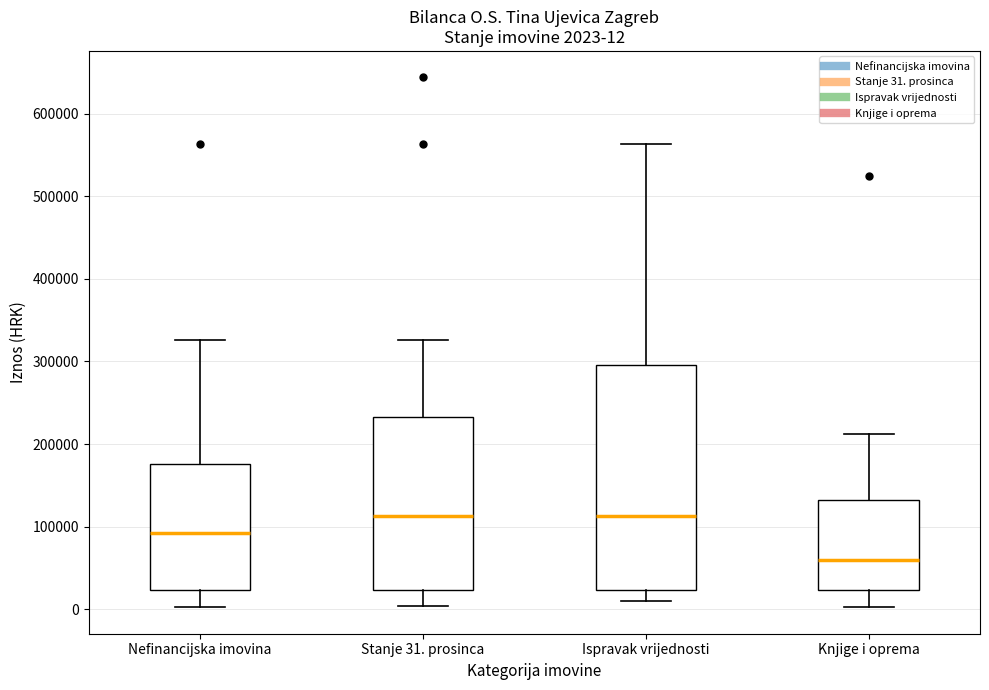

Which box is the tallest, from its lower edge to its upper edge?

Ispravak vrijednosti